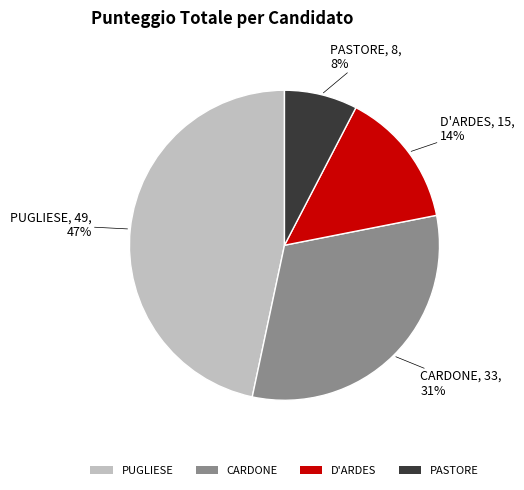

How many segments does this pie chart have?

4